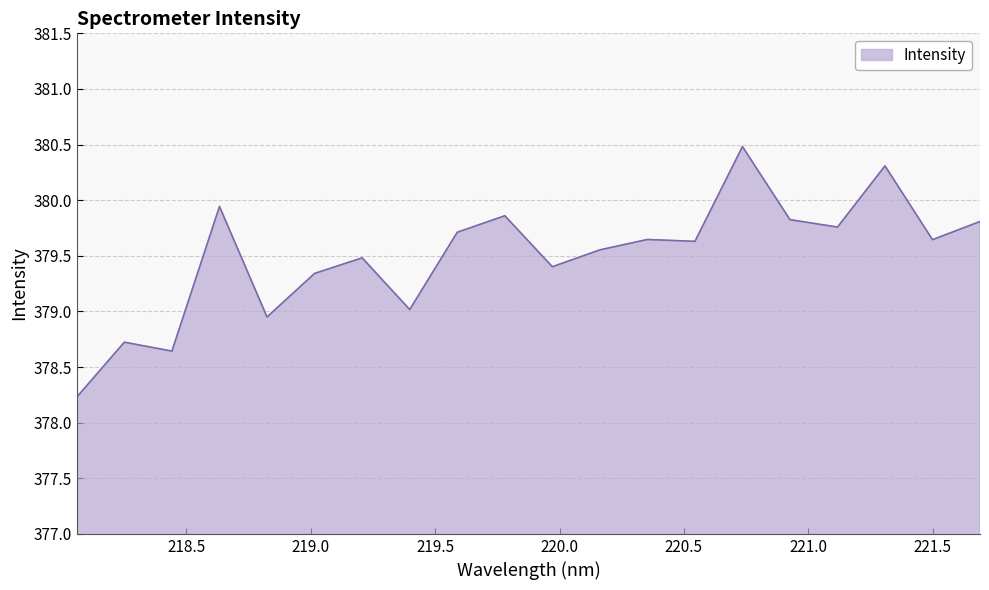

Does the chart have visible grid lines?

Yes